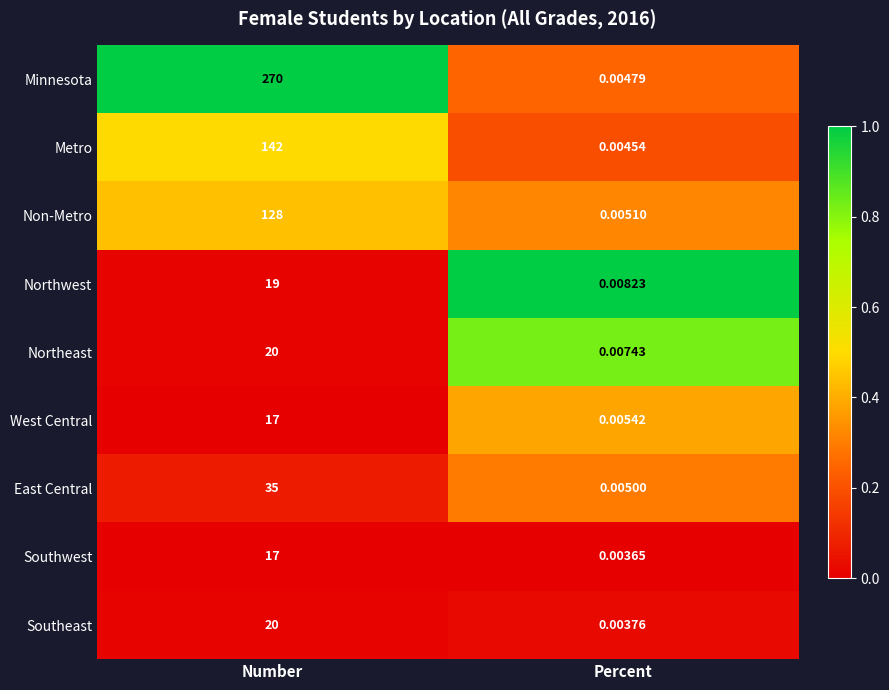

Where is Northwest nearest to the value 9?

Percent